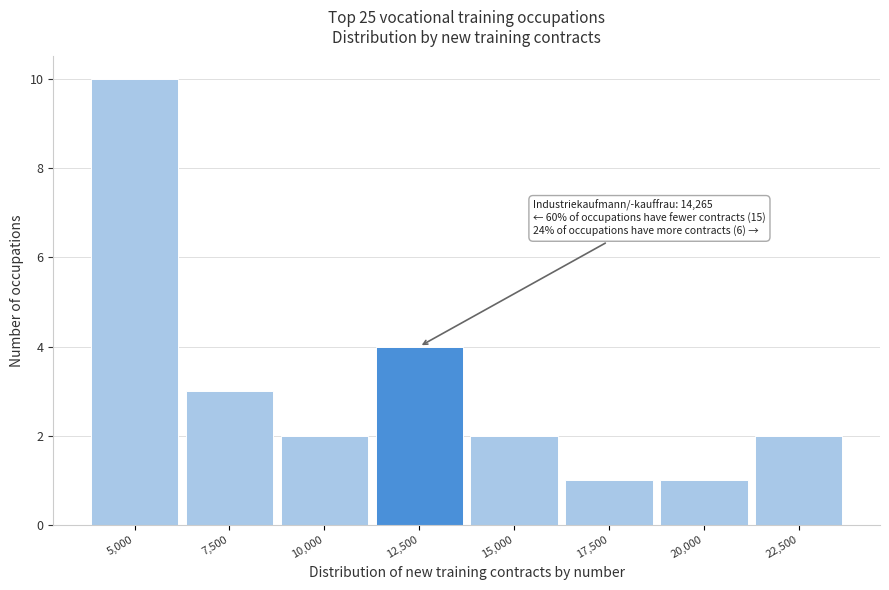

Reading right to left, what are all the values shown in this chart?

2	1	1	2	4	2	3	10